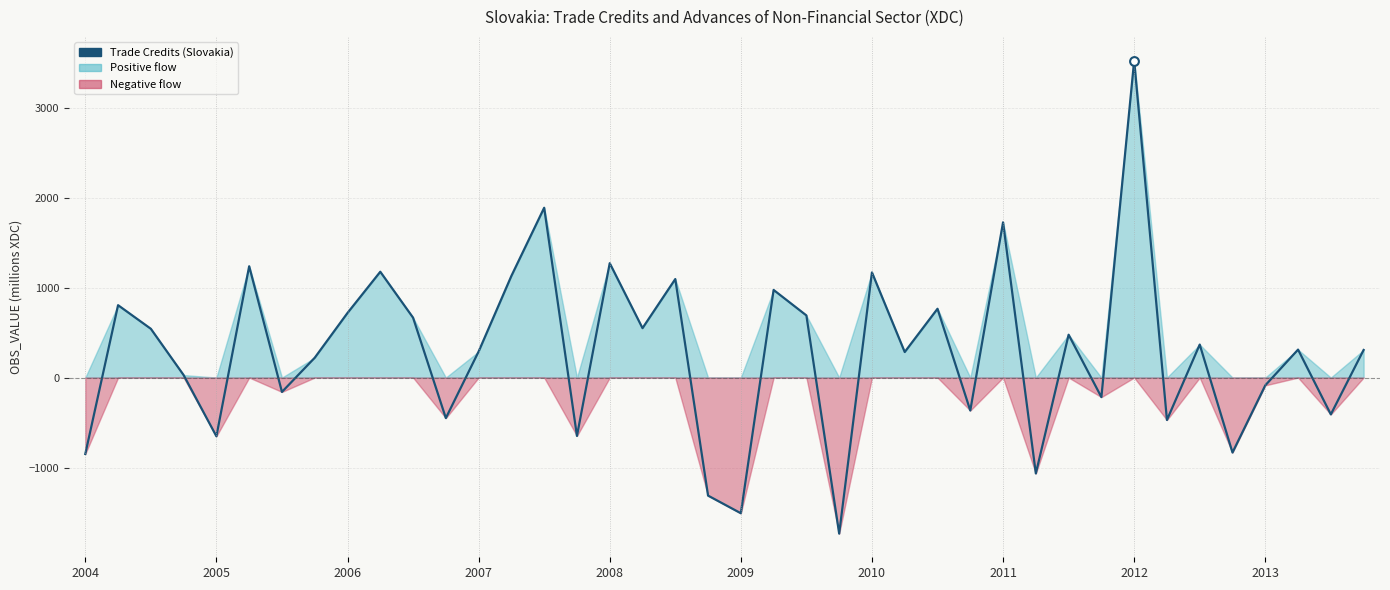

Which has a higher value, 31 or 22?

22